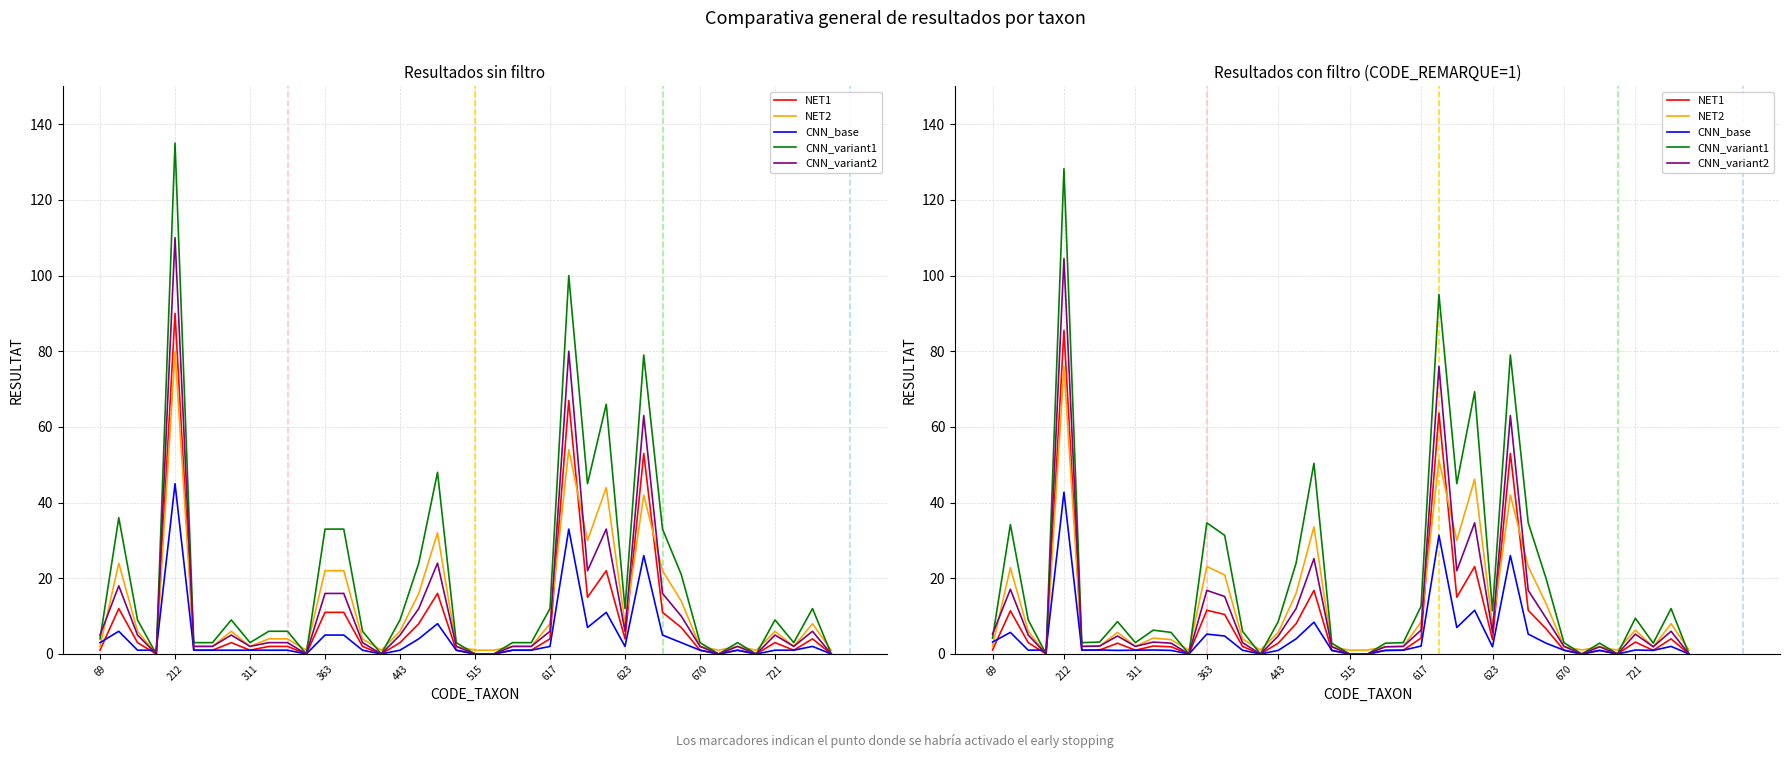

Where is CNN_variant1 nearest to the value 64?

27